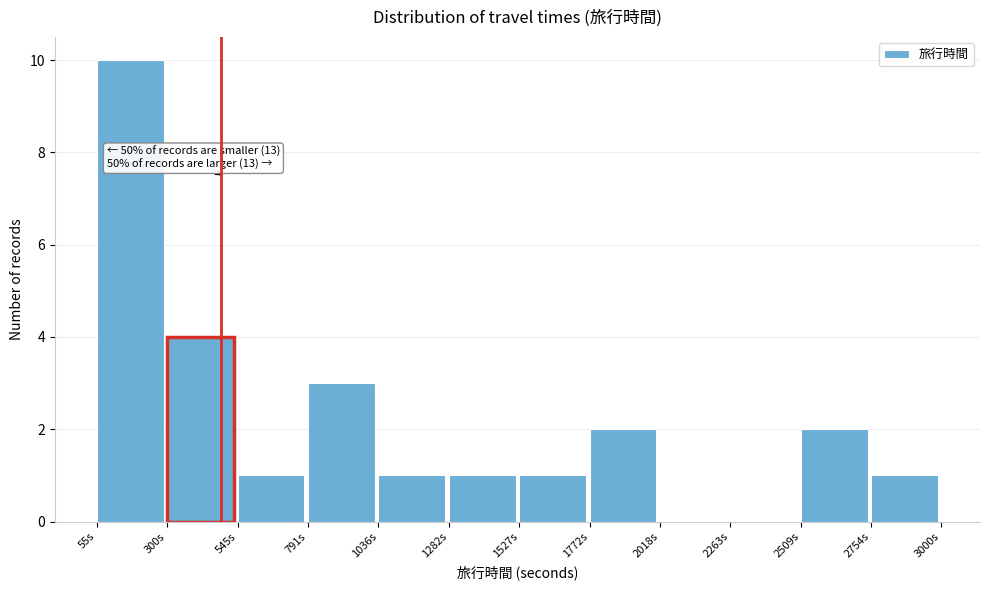

Which range on the x-axis has the tallest bar?

50 to 300